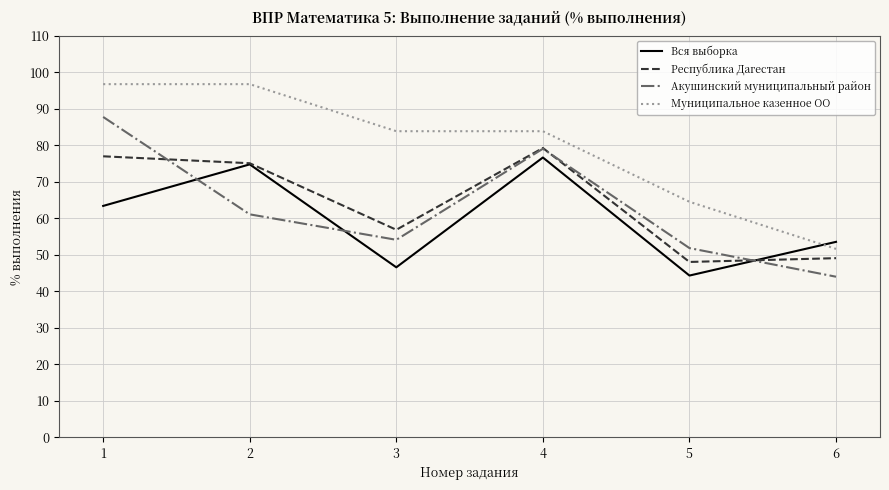

What is the smallest value displayed?

44.0